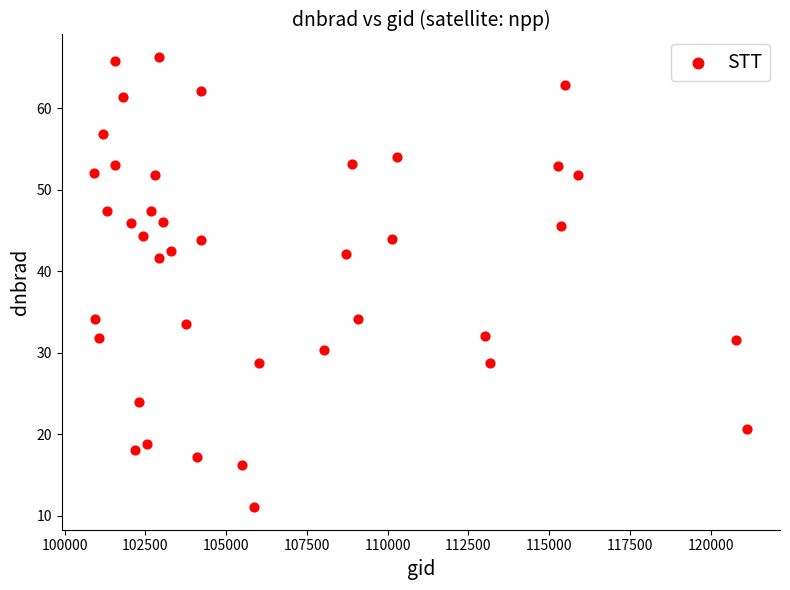

What is the range of Y values (max minus min)?

55.2